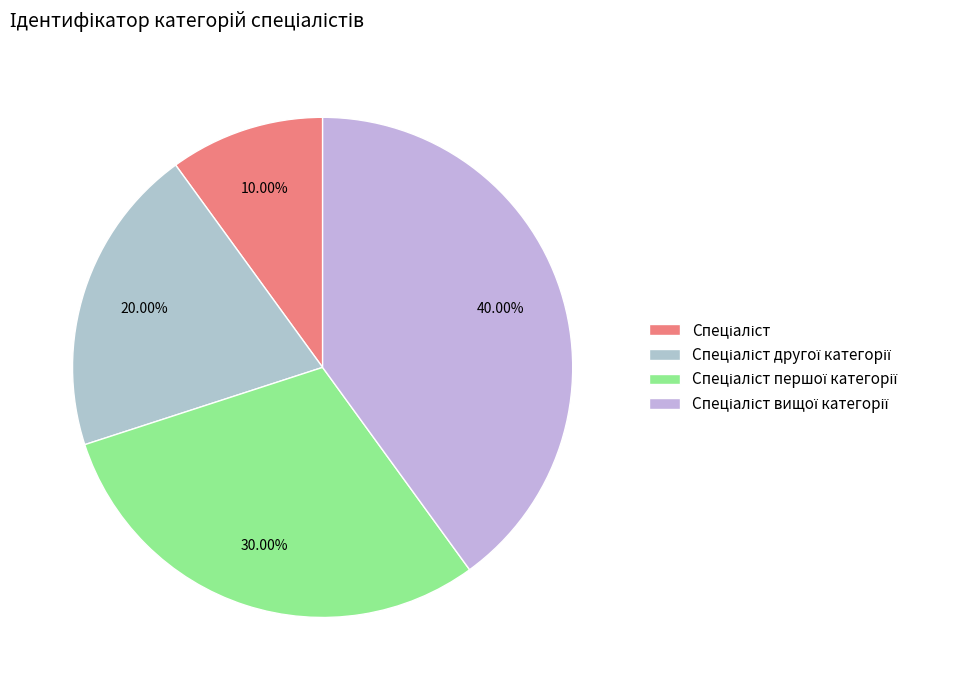

What percentage do Спеціаліст вищої категорії and Спеціаліст першої категорії together represent?

70.0%